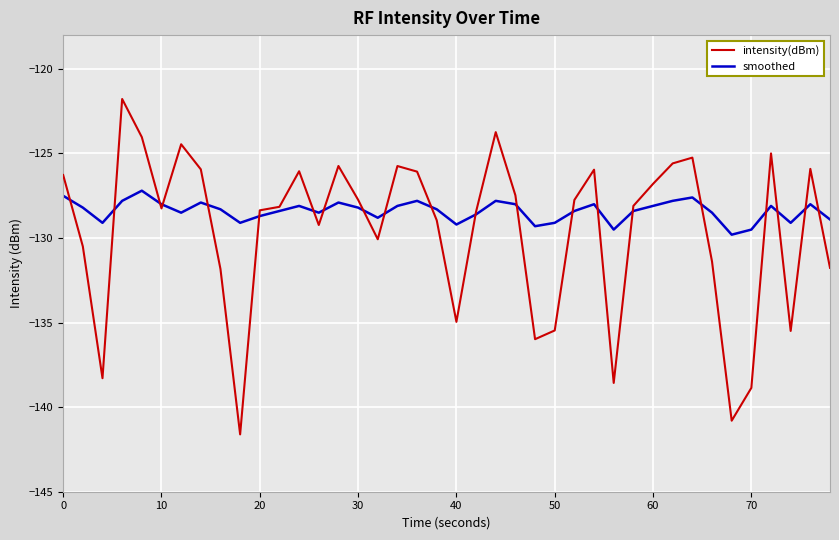

Rank the series by their maximum value, from highest to lowest.

intensity(dBm), smoothed